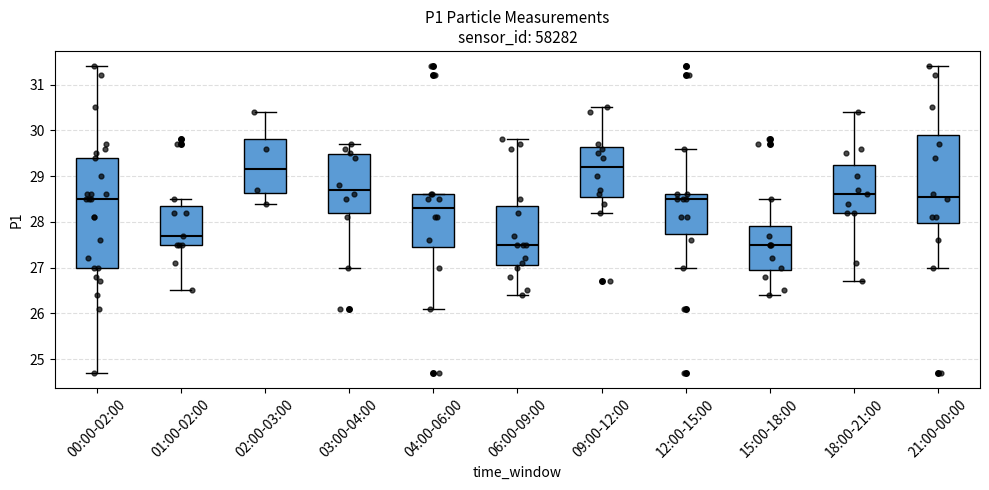

Comparing the boxes themselves (not the whiskers), which one is the tallest?

00:00-02:00